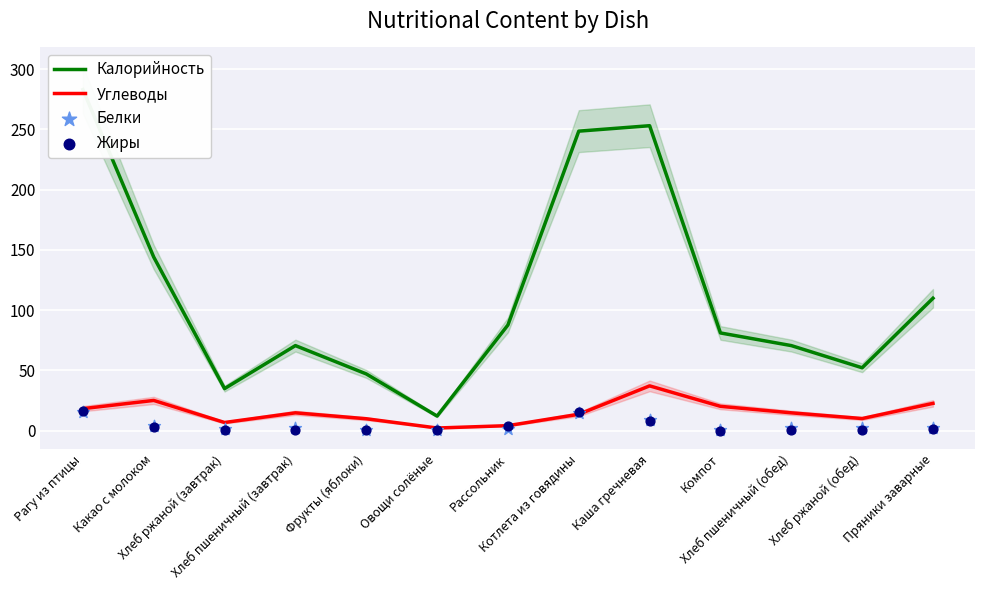

Which series contains the lowest Y value?

Жиры